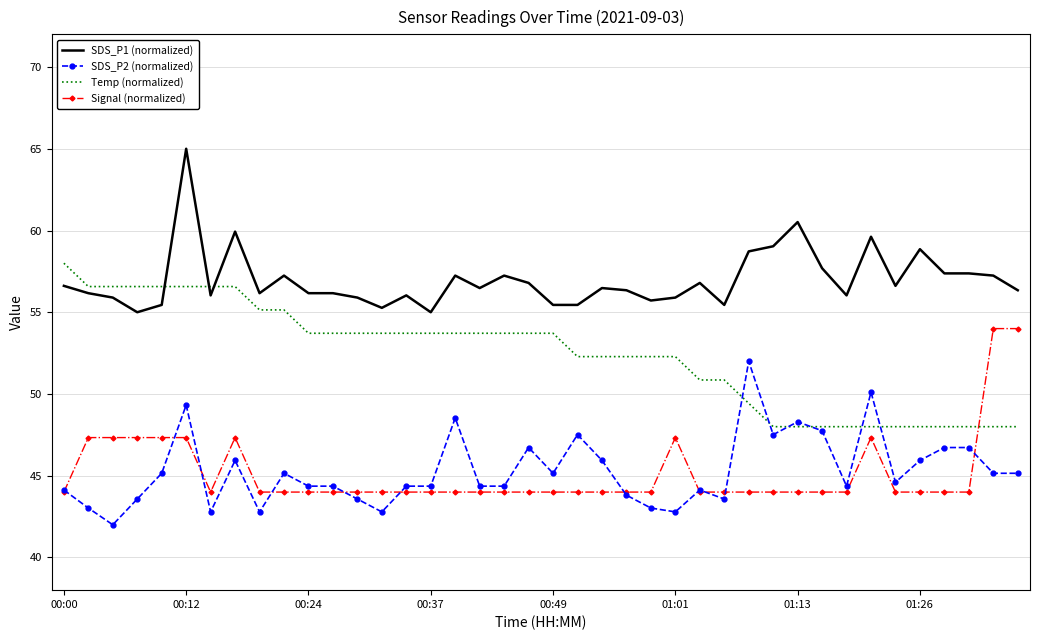

What is the smallest value displayed?

42.0